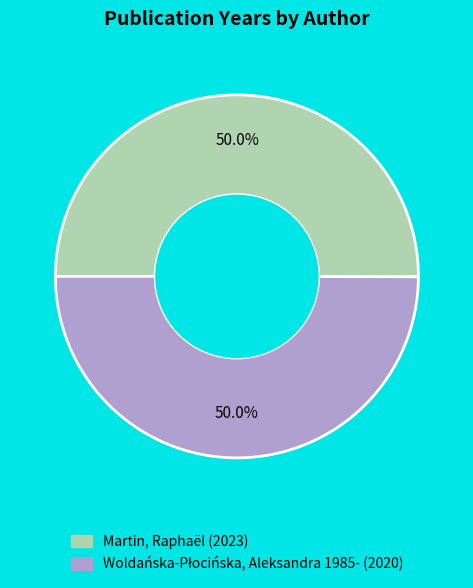

True or false: Martin, Raphaël accounts for 57% of the total.

False